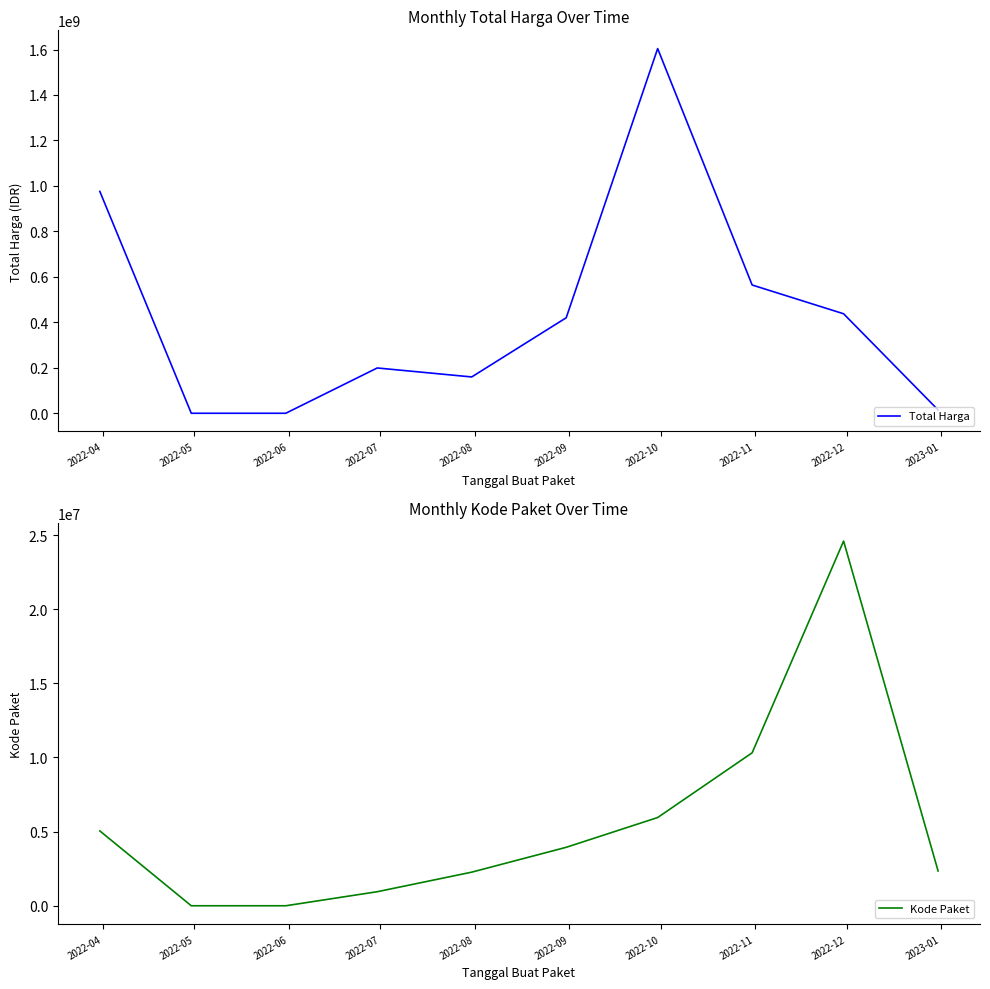

What is the value of the Kode Paket point at the 8th from the left?

10316314